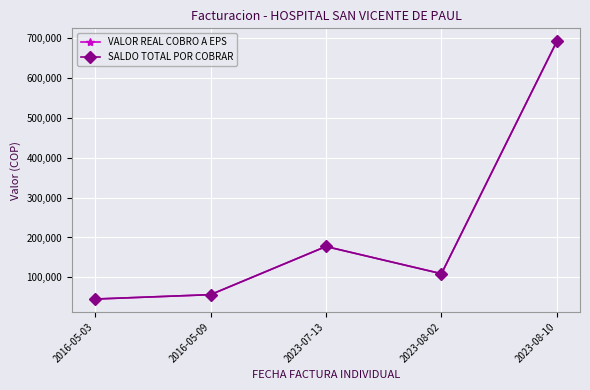

What is the value of the VALOR REAL COBRO A EPS point at the 5th from the left?

691150